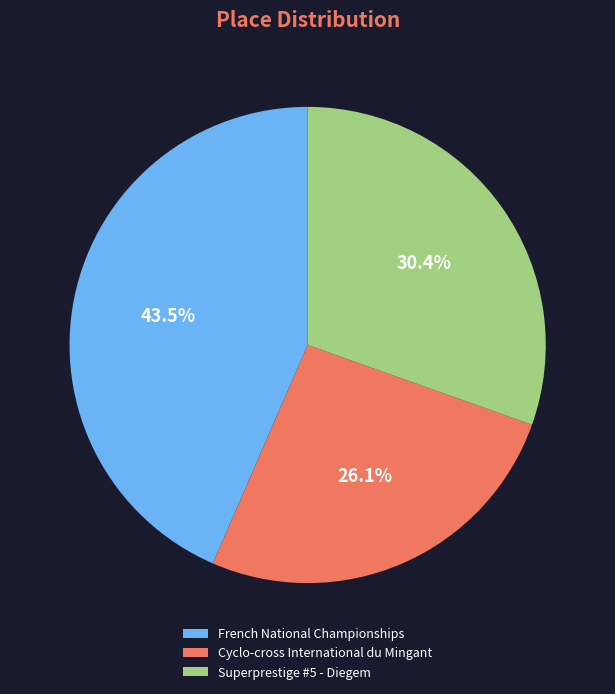

To the nearest percent, what portion does Cyclo-cross International du Mingant represent?

26%